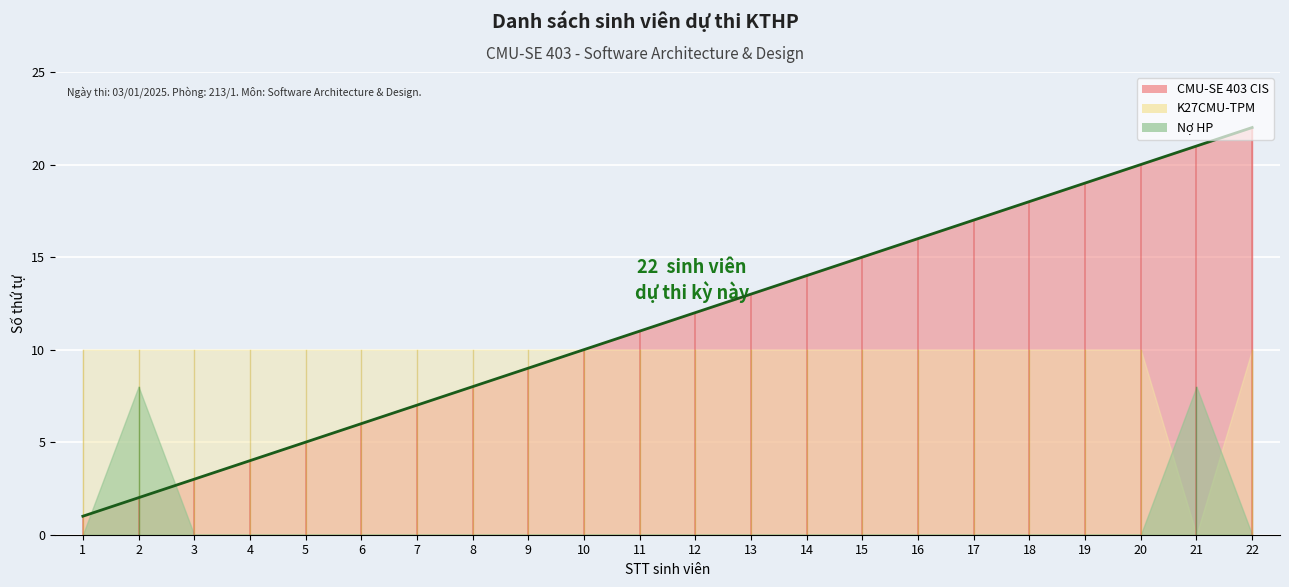

Is the value of No HP at 17 greater than the value of CMU-SE 403 CIS at 1?

No